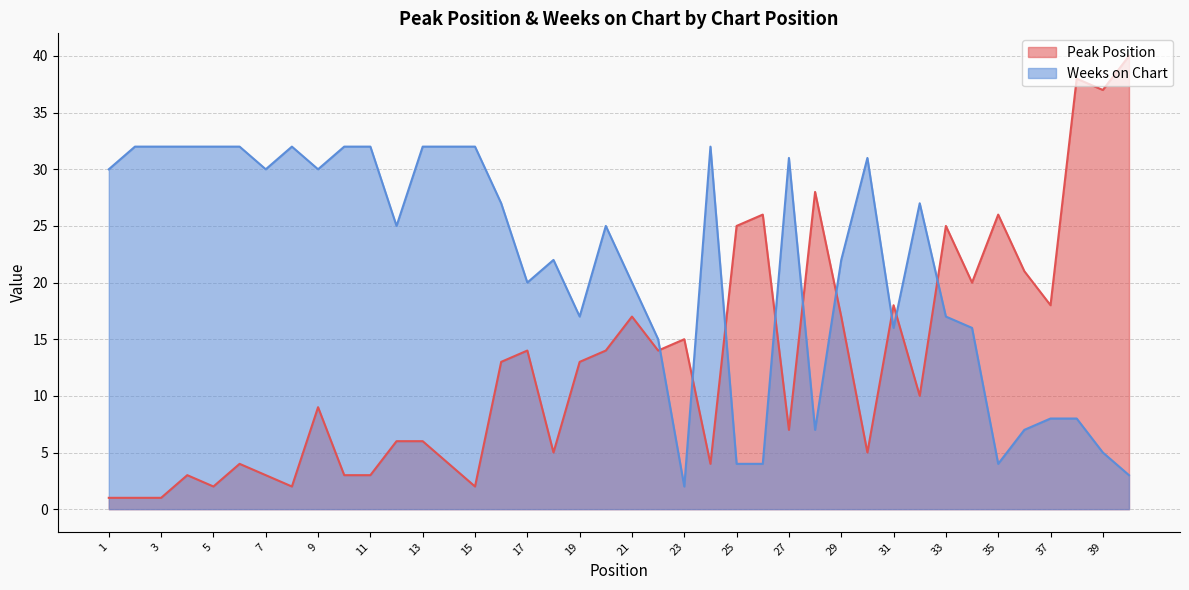

Reading left to right, list all the values displayed in this chart.

Peak Position: 1=1	2=1	3=1	4=3	5=2	6=4	7=3	8=2	9=9	10=3	11=3	12=6	13=6	14=4	15=2	16=13	17=14	18=5	19=13	20=14	21=17	22=14	23=15	24=4	25=25	26=26	27=7	28=28	29=17	30=5	31=18	32=10	33=25	34=20	35=26	36=21	37=18	38=38	39=37	40=40
Weeks on Chart: 1=30	2=32	3=32	4=32	5=32	6=32	7=30	8=32	9=30	10=32	11=32	12=25	13=32	14=32	15=32	16=27	17=20	18=22	19=17	20=25	21=20	22=15	23=2	24=32	25=4	26=4	27=31	28=7	29=22	30=31	31=16	32=27	33=17	34=16	35=4	36=7	37=8	38=8	39=5	40=3